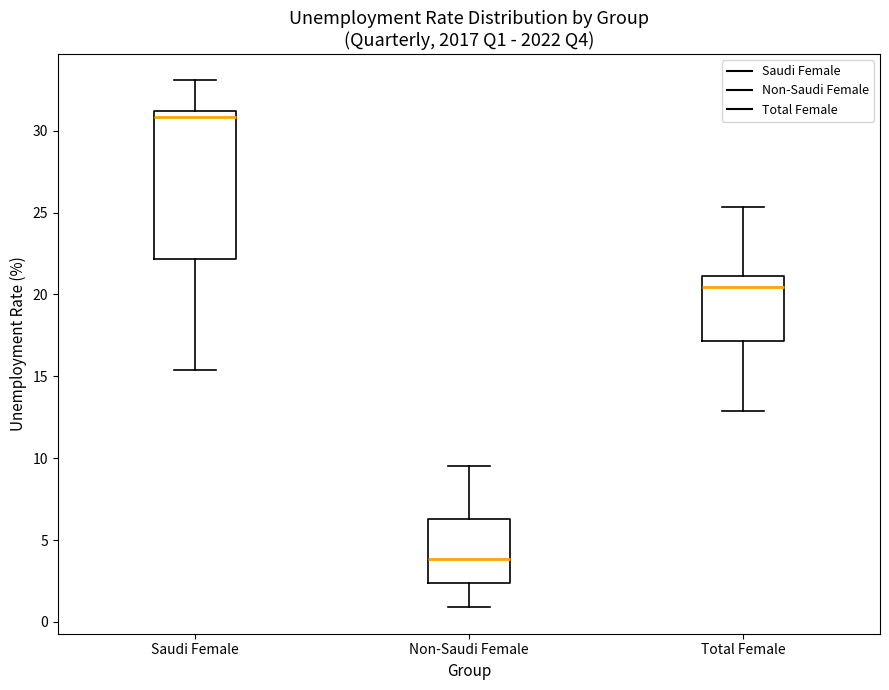

Which box's median line is the lowest?

Non-Saudi Female